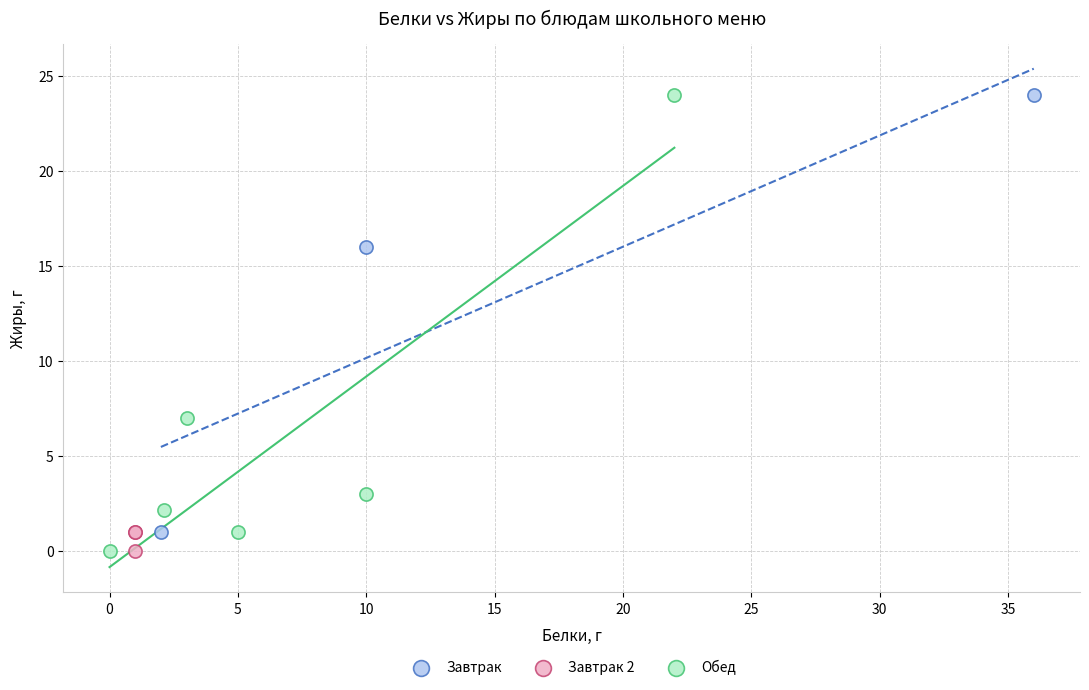

What are all the series names shown in the legend?

Завтрак, Завтрак 2, Обед